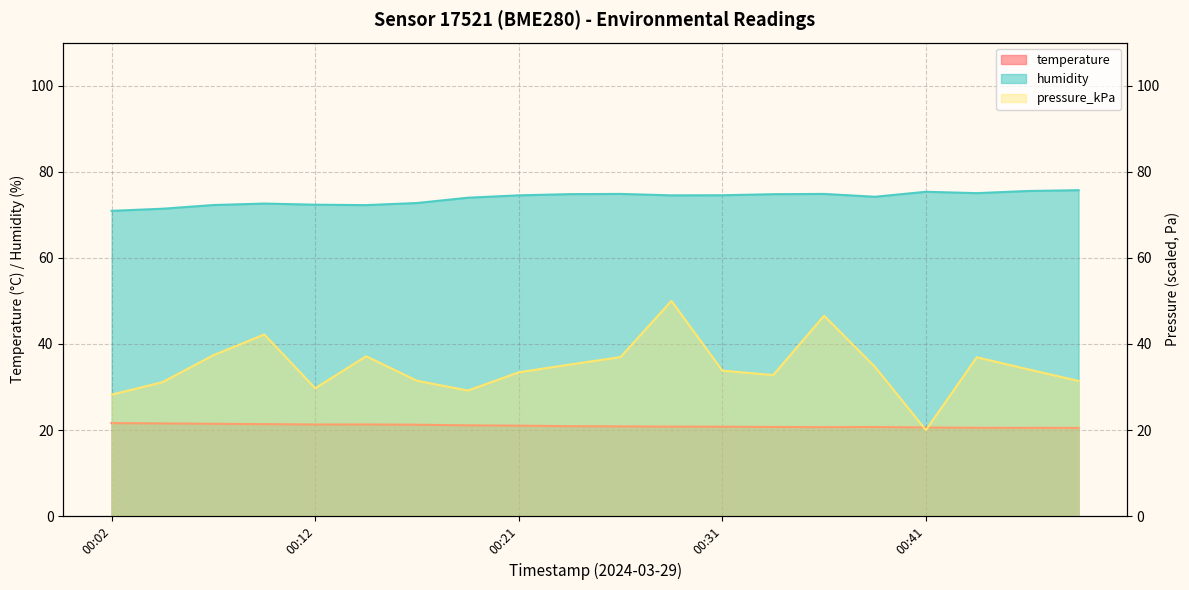

True or false: pressure_kPa has more than 2 interior local peaks.

True